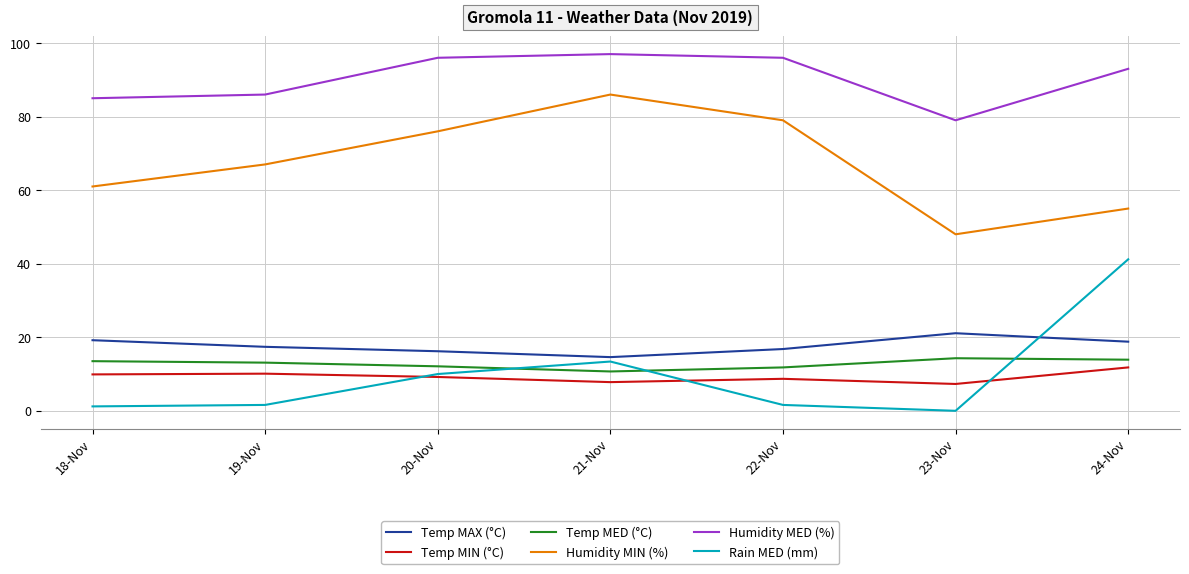

At which label does Humidity MED (%) reach its peak?

21-Nov